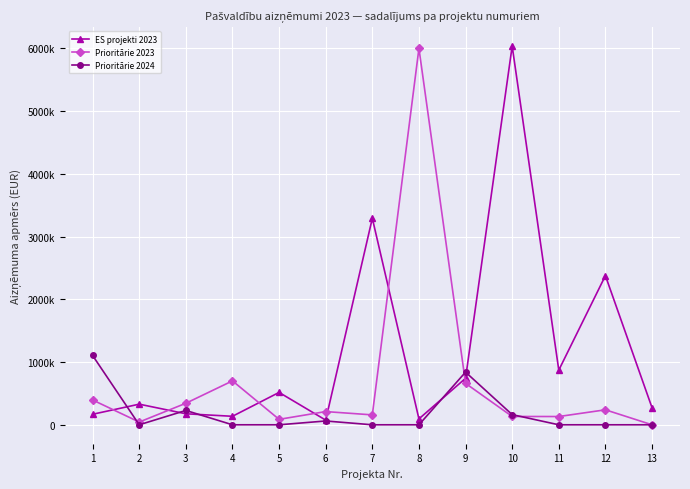

What is the highest value of the Prioritārie 2023 series?

6000000